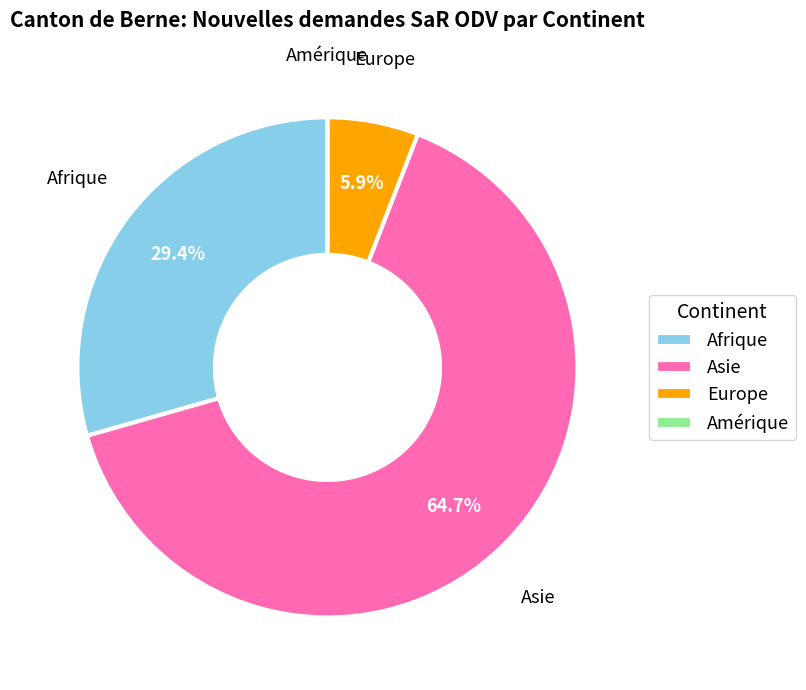

What is the total percentage of Europe and Afrique?

35.3%